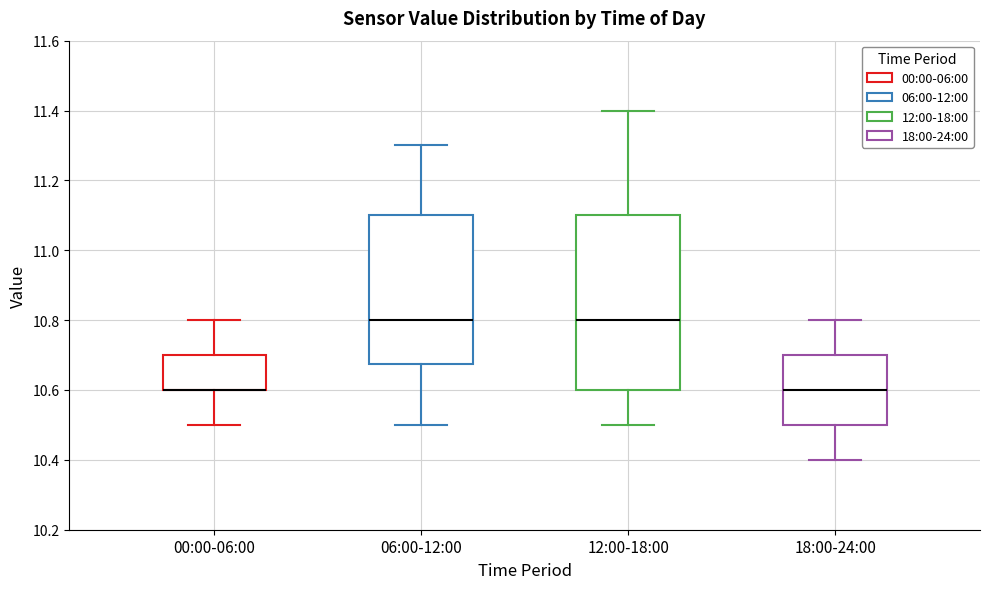

Comparing the boxes themselves (not the whiskers), which one is the tallest?

12:00-18:00